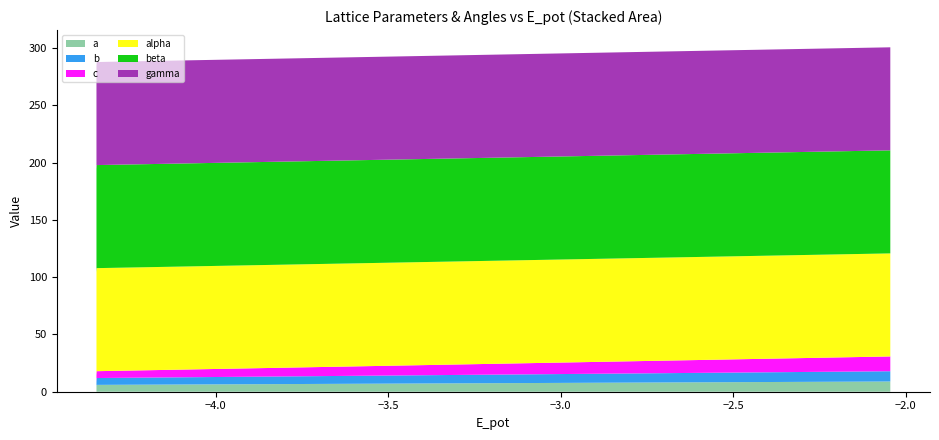

Reading left to right, list all the values displayed in this chart.

a: b426e11f=4.2	84b37500=4.2	306eb2d8=6.0	c18d2f03=6.0	aab33e2d=6.0	f373d53a=6.0	e7452daf=8.9
b: b426e11f=4.2	84b37500=4.2	306eb2d8=6.0	c18d2f03=6.0	aab33e2d=6.0	f373d53a=6.0	e7452daf=9.0
c: b426e11f=6.2	84b37500=6.2	306eb2d8=6.0	c18d2f03=6.0	aab33e2d=6.0	f373d53a=6.0	e7452daf=12.9
alpha: b426e11f=90.0	84b37500=90.0	306eb2d8=90.0	c18d2f03=90.0	aab33e2d=90.0	f373d53a=90.0	e7452daf=90.0
beta: b426e11f=90.0	84b37500=90.0	306eb2d8=90.0	c18d2f03=90.0	aab33e2d=90.0	f373d53a=90.0	e7452daf=90.0
gamma: b426e11f=90.0	84b37500=90.0	306eb2d8=90.0	c18d2f03=90.0	aab33e2d=90.0	f373d53a=90.0	e7452daf=90.0